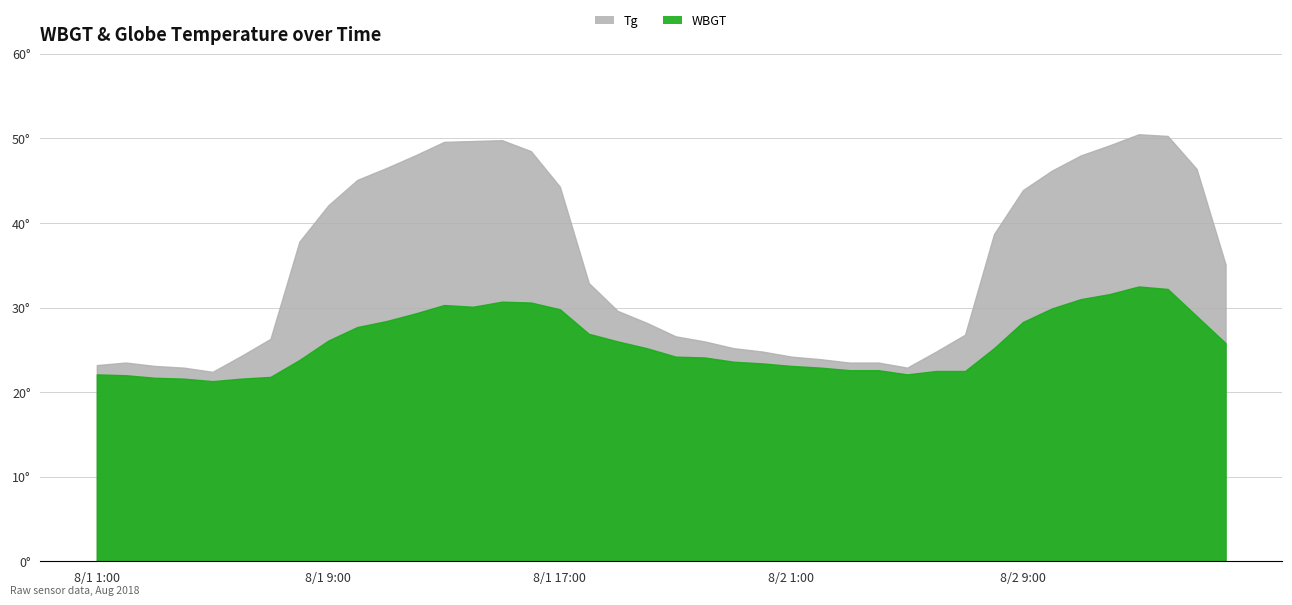

What position from the left is 8/2 10:00?

34